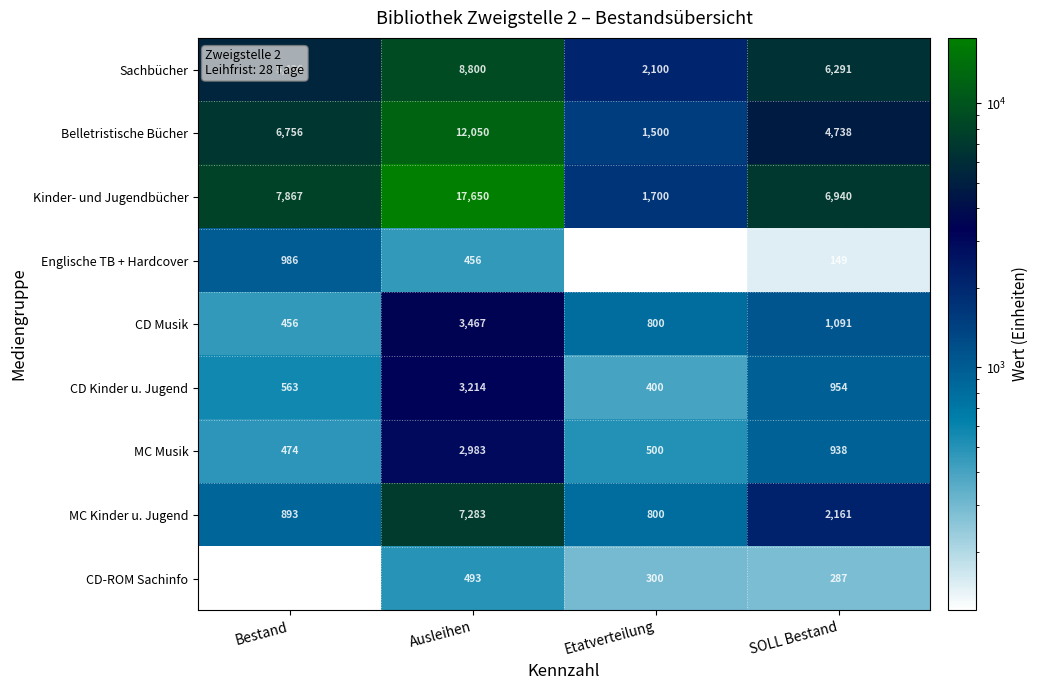

The Sachbücher series shows 2276 at SOLL Bestand. True or false?

False